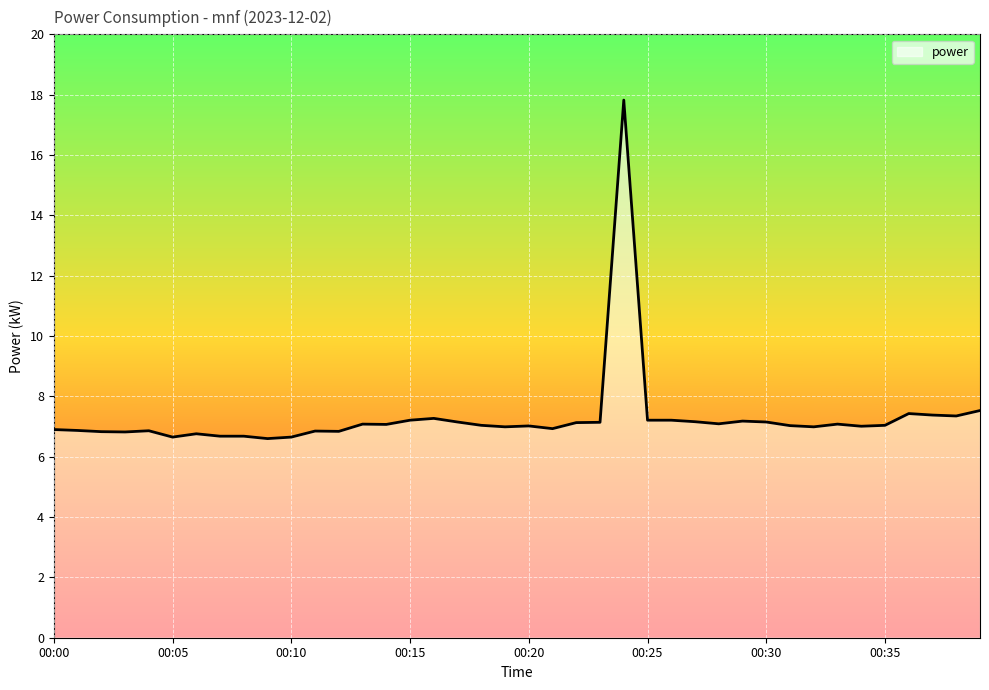

What is the minimum value shown in the chart?

6.6